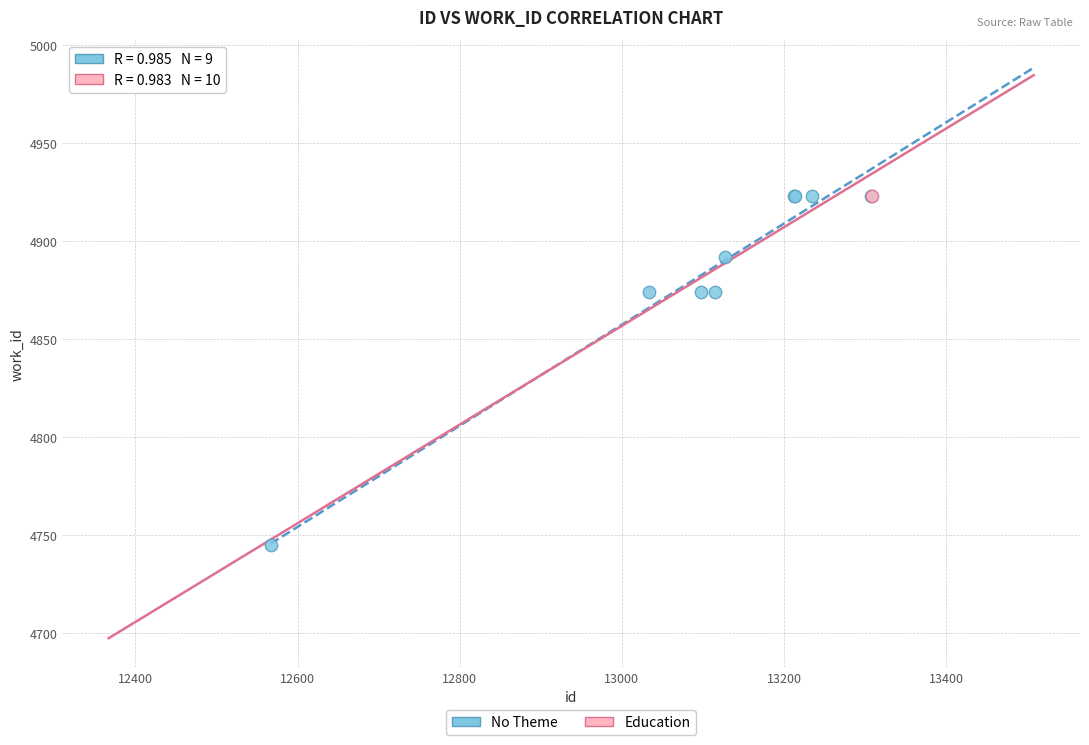

What are all the series names shown in the legend?

No Theme, Education